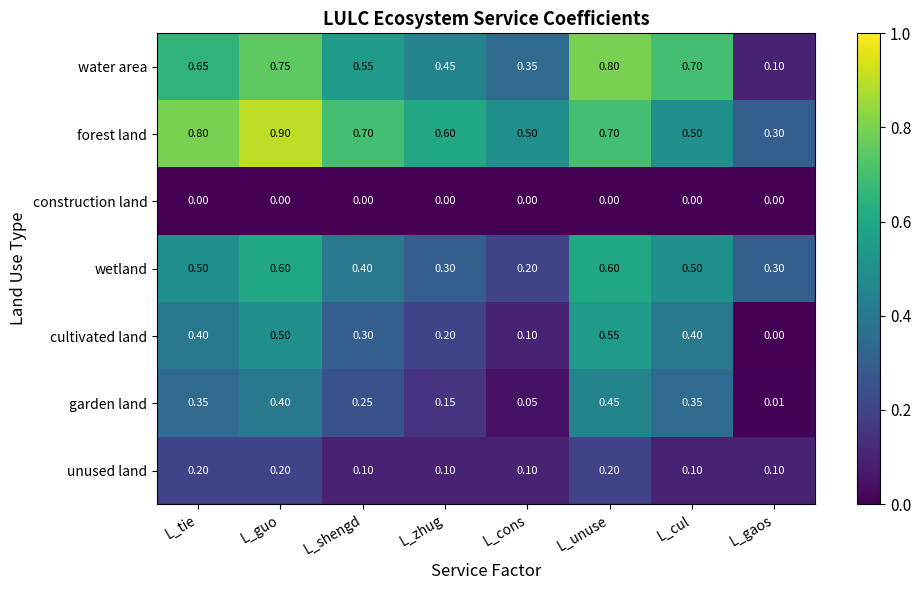

At which category is the sum across all series the highest?

L_guo